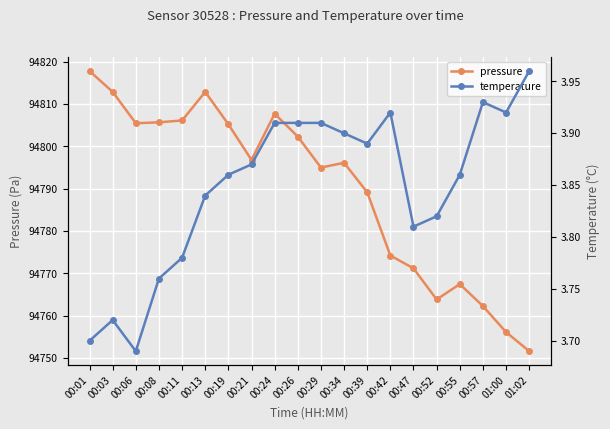

What position from the left is 00:52?

16